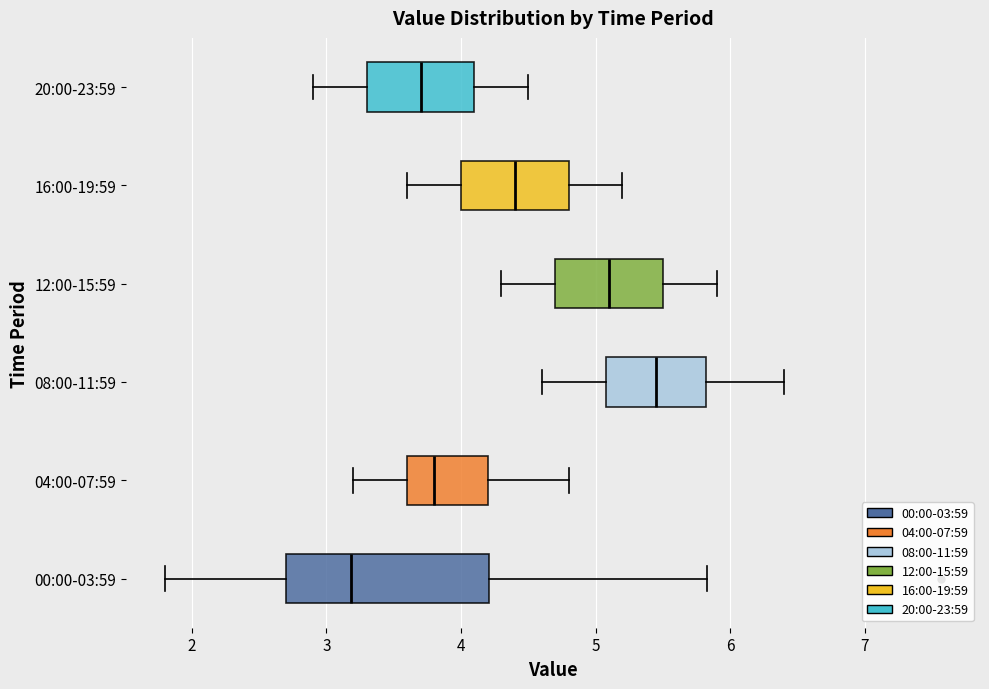

Reading bottom to top, read every box against the x-axis: the position of its median line, the range the box covers, and the ends of its whiskers. The values are not printed on the chart, so give them approximately, as read against the axis.

00:00-03:59: median 3.2, box 2.7 to 4.2, whiskers 1.8 to 5.8
04:00-07:59: median 3.8, box 3.6 to 4.2, whiskers 3.2 to 4.8
08:00-11:59: median 5.5, box 5.1 to 5.8, whiskers 4.6 to 6.4
12:00-15:59: median 5.1, box 4.7 to 5.5, whiskers 4.3 to 5.9
16:00-19:59: median 4.4, box 4.0 to 4.8, whiskers 3.6 to 5.2
20:00-23:59: median 3.7, box 3.3 to 4.1, whiskers 2.9 to 4.5